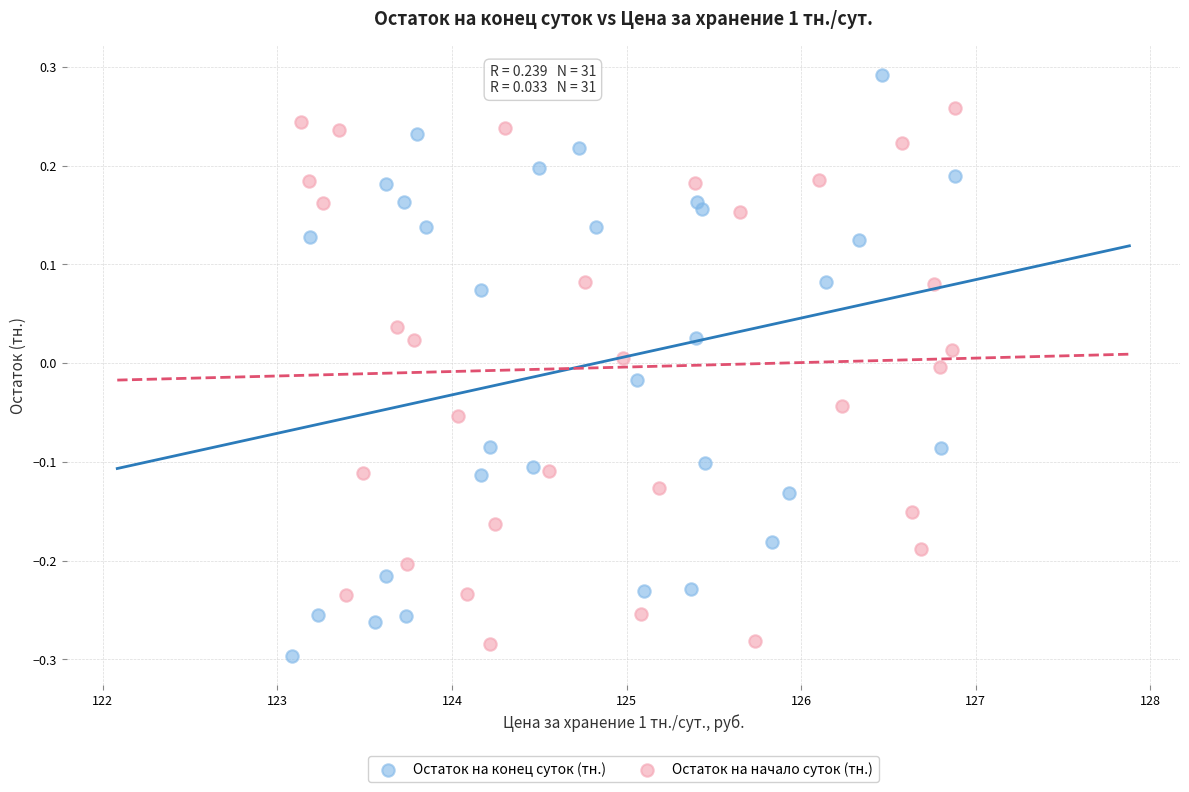

Which series reaches the maximum Y coordinate?

Остаток на конец суток (тн.)